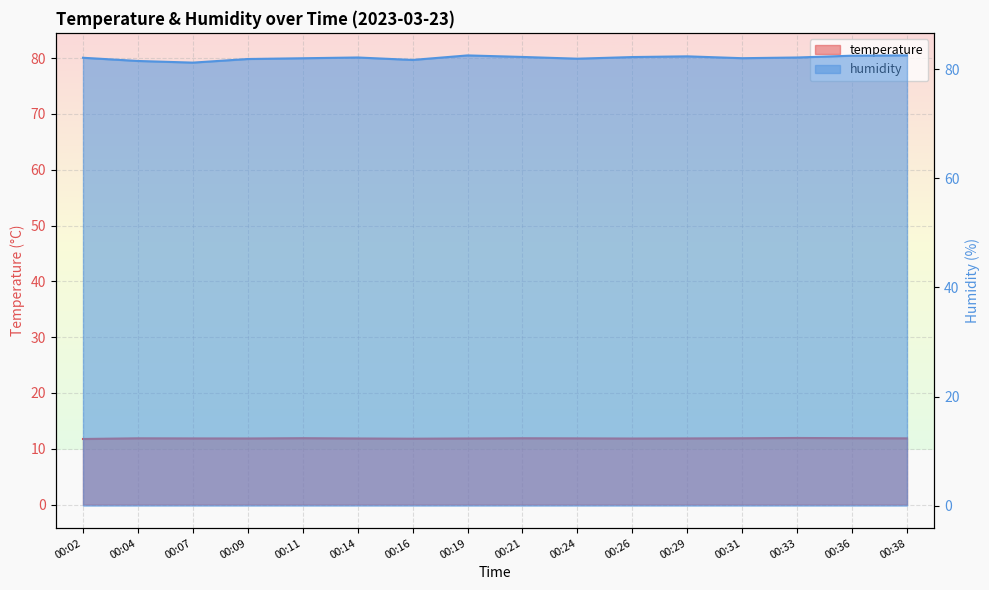

What is the difference between the maximum and second lowest values in the temperature series?

0.1